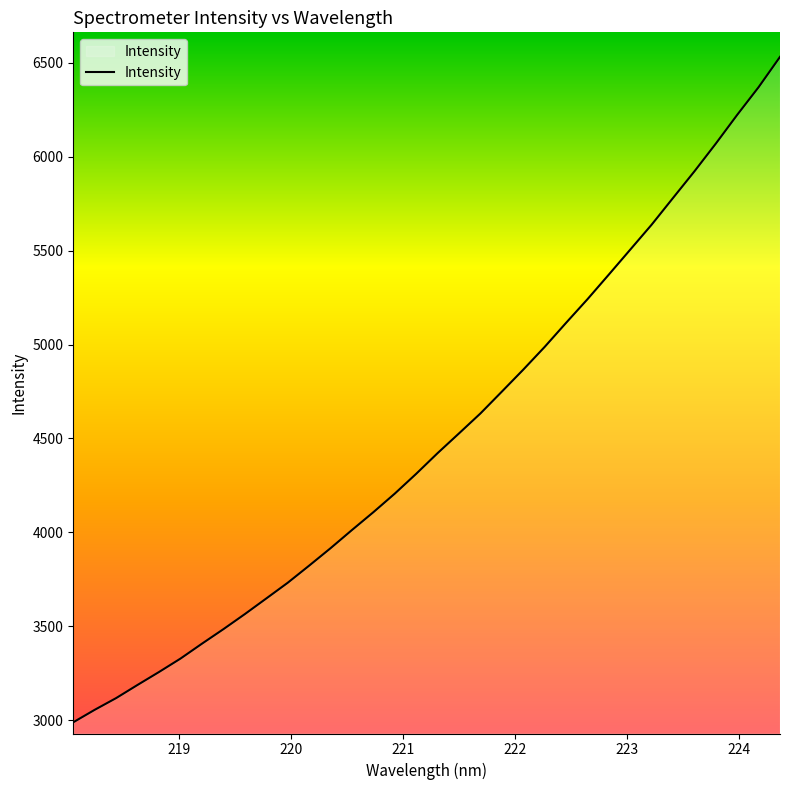

What is the maximum value shown in the chart?

6531.7